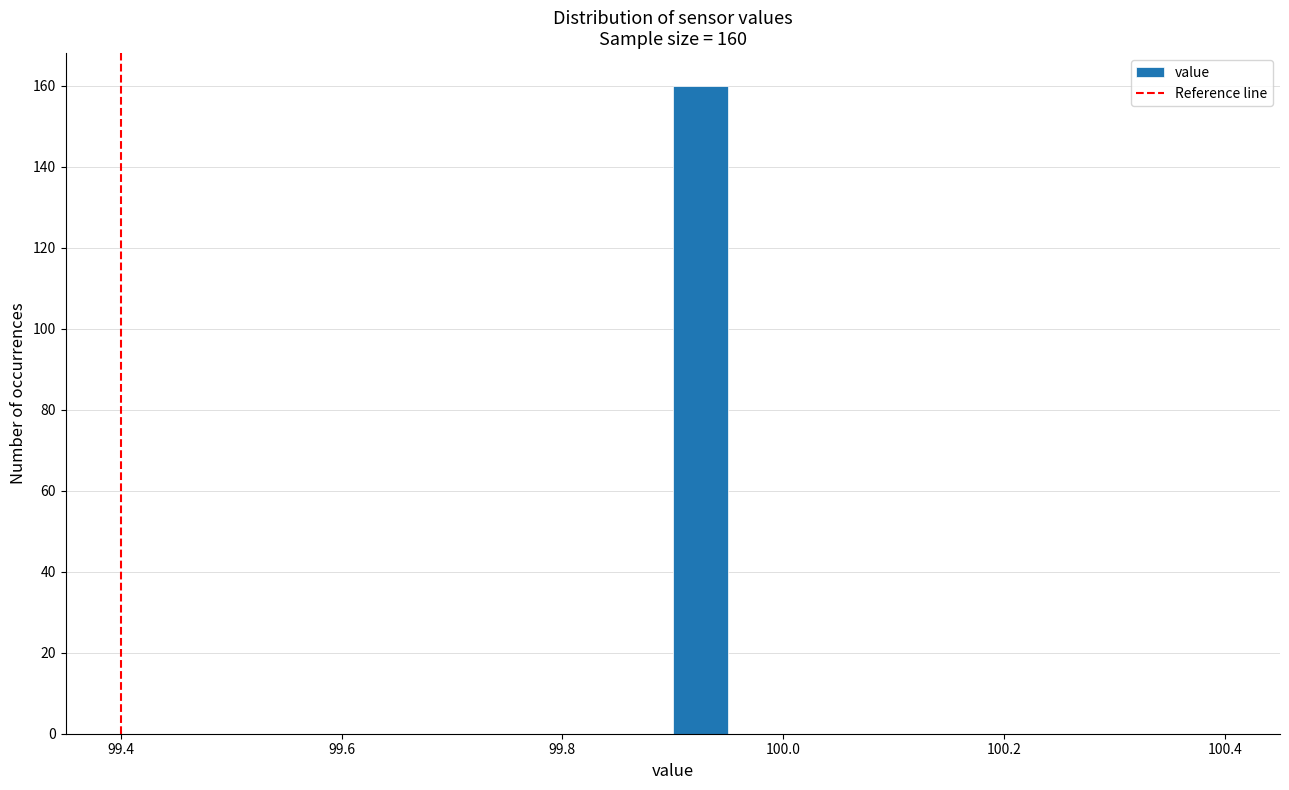

Around what value on the x-axis is the tallest bar? Give the approximate position of its centre, as read against the axis.

99.92